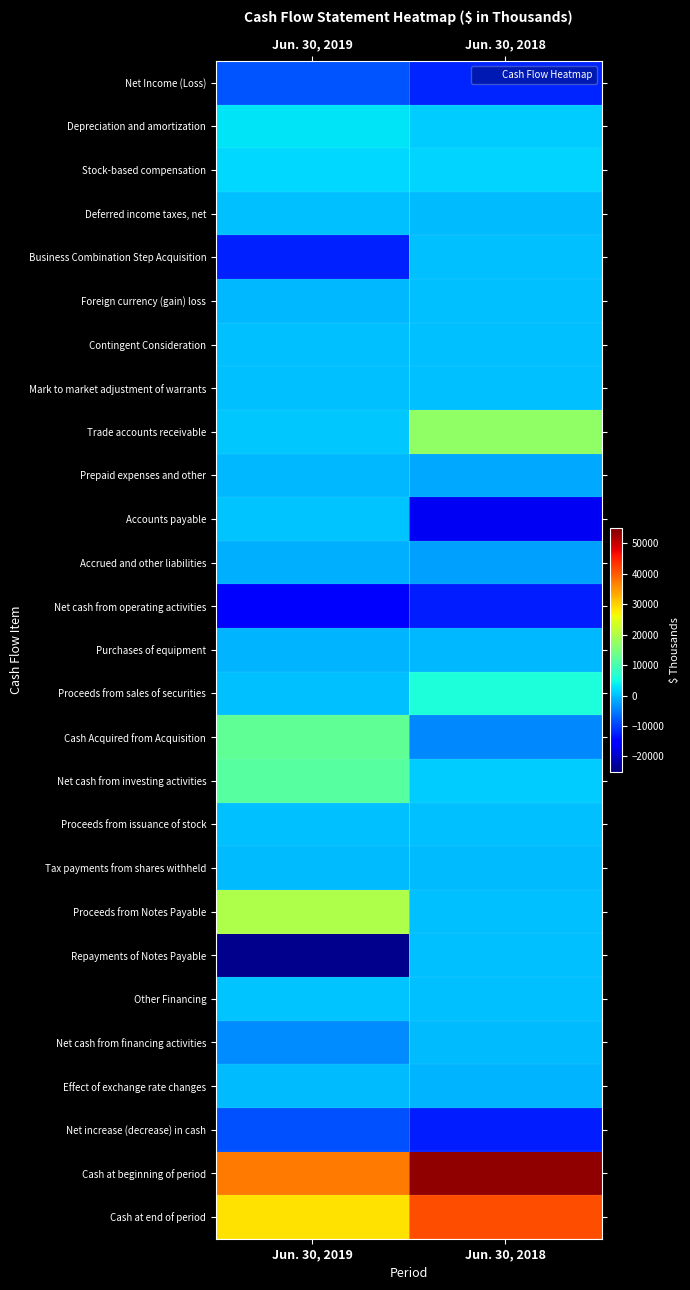

Reading left to right, transcribe all the data shown in this chart.

Net Income (Loss): Jun. 30, 2019=-8241	Jun. 30, 2018=-12108
Depreciation and amortization: Jun. 30, 2019=2959	Jun. 30, 2018=1231
Stock-based compensation: Jun. 30, 2019=1917	Jun. 30, 2018=1614
Deferred income taxes, net: Jun. 30, 2019=0	Jun. 30, 2018=-12
Business Combination Step Acquisition: Jun. 30, 2019=-12338	Jun. 30, 2018=0
Foreign currency (gain) loss: Jun. 30, 2019=-315	Jun. 30, 2018=0
Contingent Consideration: Jun. 30, 2019=300	Jun. 30, 2018=0
Mark to market adjustment of warrants: Jun. 30, 2019=0	Jun. 30, 2018=50
Trade accounts receivable: Jun. 30, 2019=671	Jun. 30, 2018=16960
Prepaid expenses and other: Jun. 30, 2019=-328	Jun. 30, 2018=-1633
Accounts payable: Jun. 30, 2019=398	Jun. 30, 2018=-16601
Accrued and other liabilities: Jun. 30, 2019=-1122	Jun. 30, 2018=-2231
Net cash from operating activities: Jun. 30, 2019=-16099	Jun. 30, 2018=-12730
Purchases of equipment: Jun. 30, 2019=-873	Jun. 30, 2018=-580
Proceeds from sales of securities: Jun. 30, 2019=24	Jun. 30, 2018=5726
Cash Acquired from Acquisition: Jun. 30, 2019=12260	Jun. 30, 2018=-4192
Net cash from investing activities: Jun. 30, 2019=11411	Jun. 30, 2018=954
Proceeds from issuance of stock: Jun. 30, 2019=144	Jun. 30, 2018=114
Tax payments from shares withheld: Jun. 30, 2019=-287	Jun. 30, 2018=-243
Proceeds from Notes Payable: Jun. 30, 2019=19760	Jun. 30, 2018=0
Repayments of Notes Payable: Jun. 30, 2019=-24018	Jun. 30, 2018=0
Other Financing: Jun. 30, 2019=450	Jun. 30, 2018=0
Net cash from financing activities: Jun. 30, 2019=-3951	Jun. 30, 2018=-129
Effect of exchange rate changes: Jun. 30, 2019=-89	Jun. 30, 2018=-731
Net increase (decrease) in cash: Jun. 30, 2019=-8728	Jun. 30, 2018=-12636
Cash at beginning of period: Jun. 30, 2019=37191	Jun. 30, 2018=53596
Cash at end of period: Jun. 30, 2019=28463	Jun. 30, 2018=40960